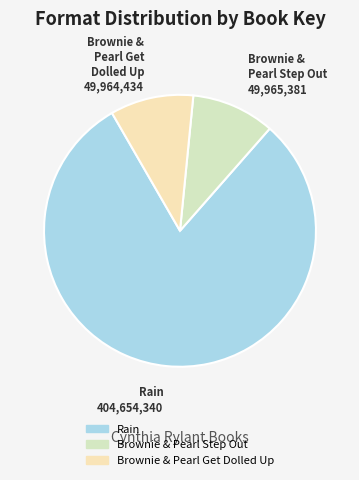

What is the largest slice in the pie chart?

Rain